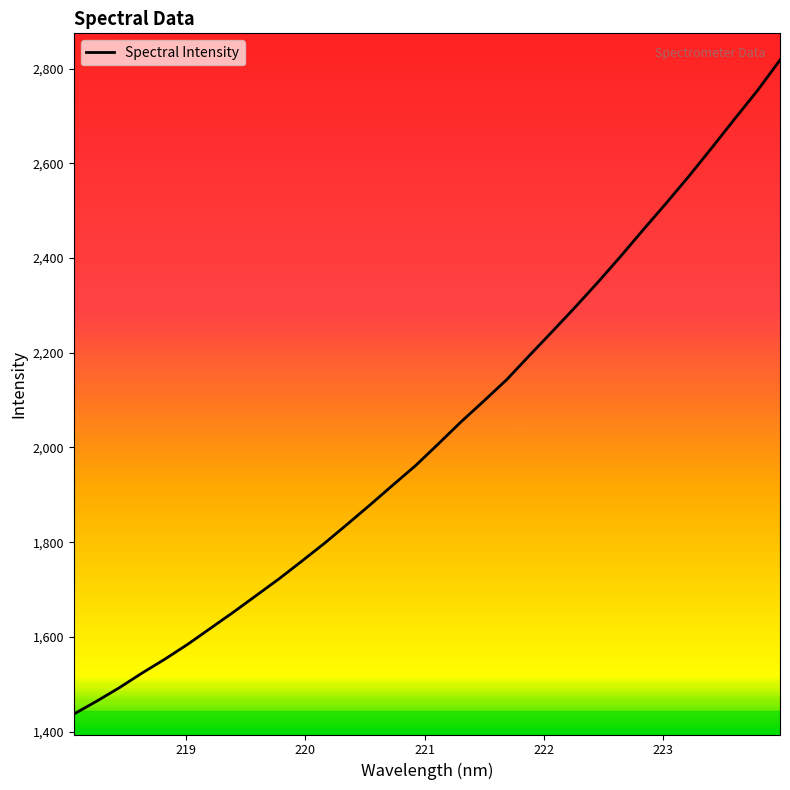

What is the maximum value shown in the chart?

2818.0